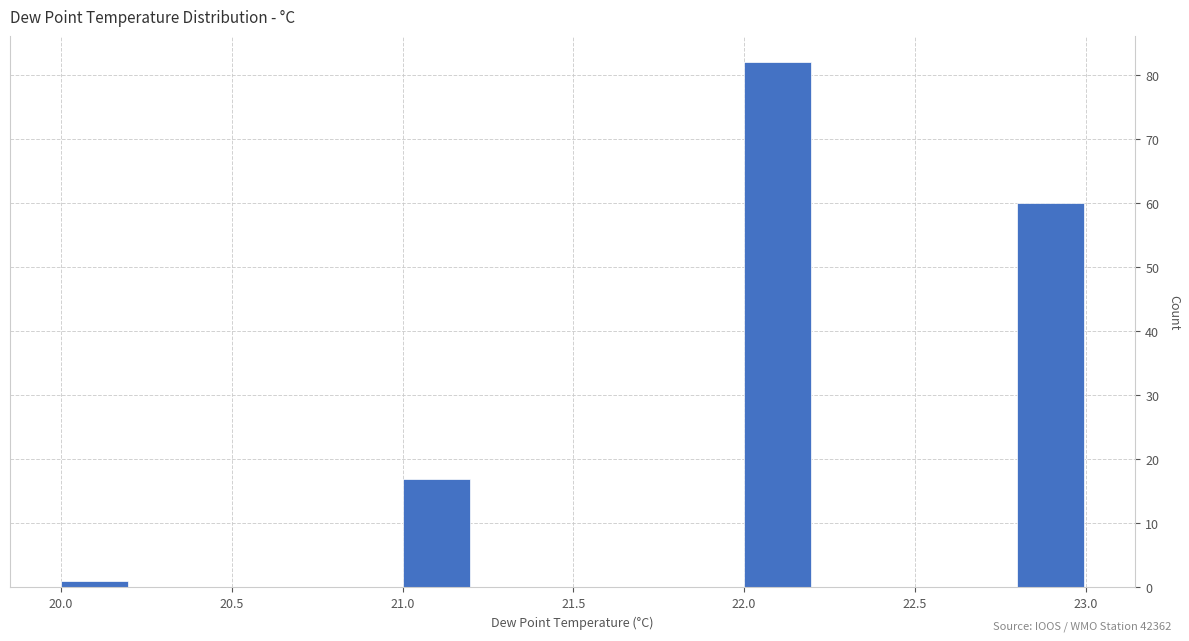

How tall is the bar that spans 21.0 to 21.2 on the x-axis? The values are not printed on the chart, so give them approximately, as read against the axis.

17